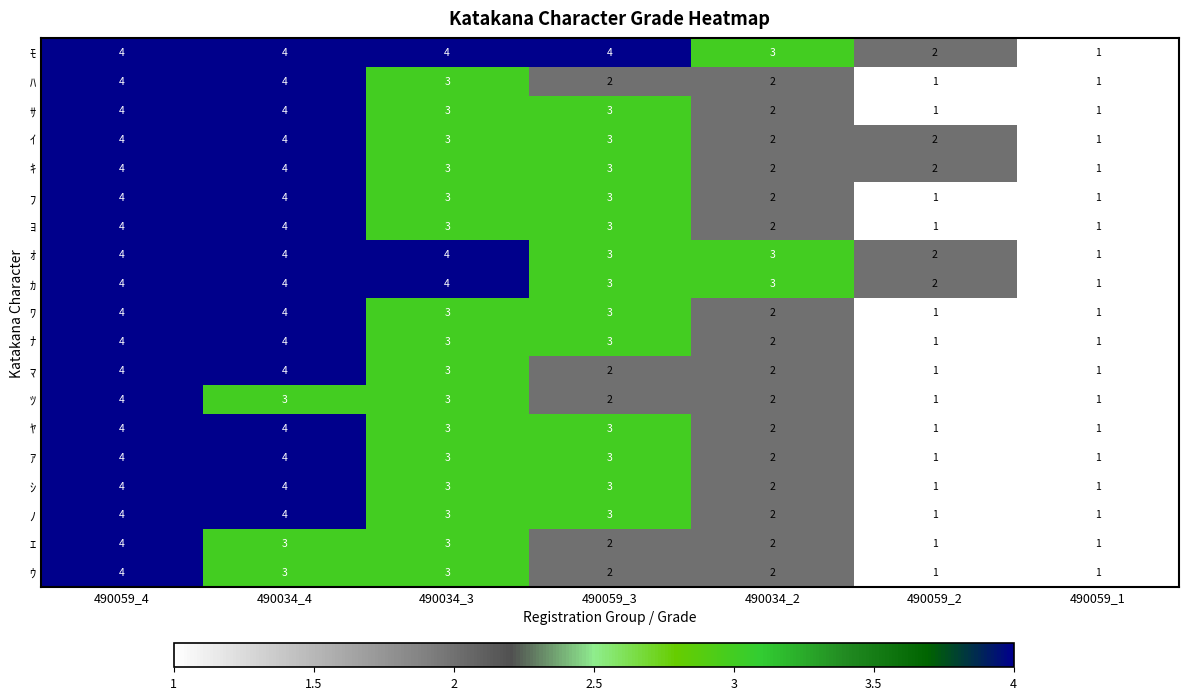

What is the sum of the ｼ values at 490034_3 and 490059_1?

4